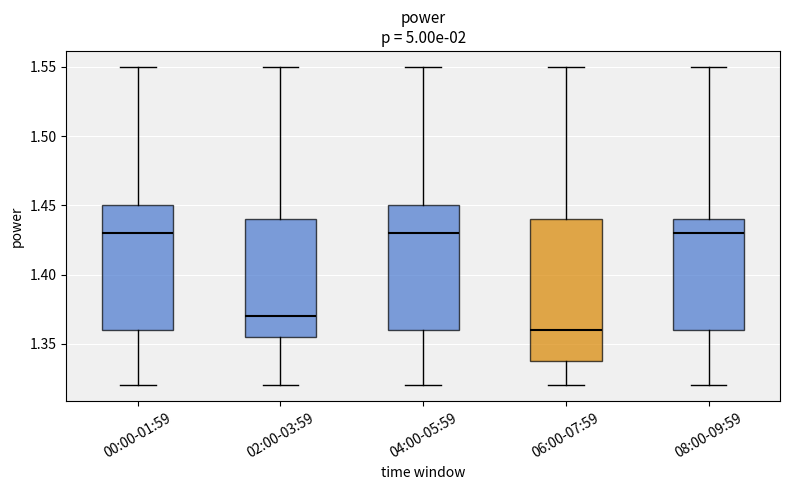

Which box is the tallest, from its lower edge to its upper edge?

06:00-07:59